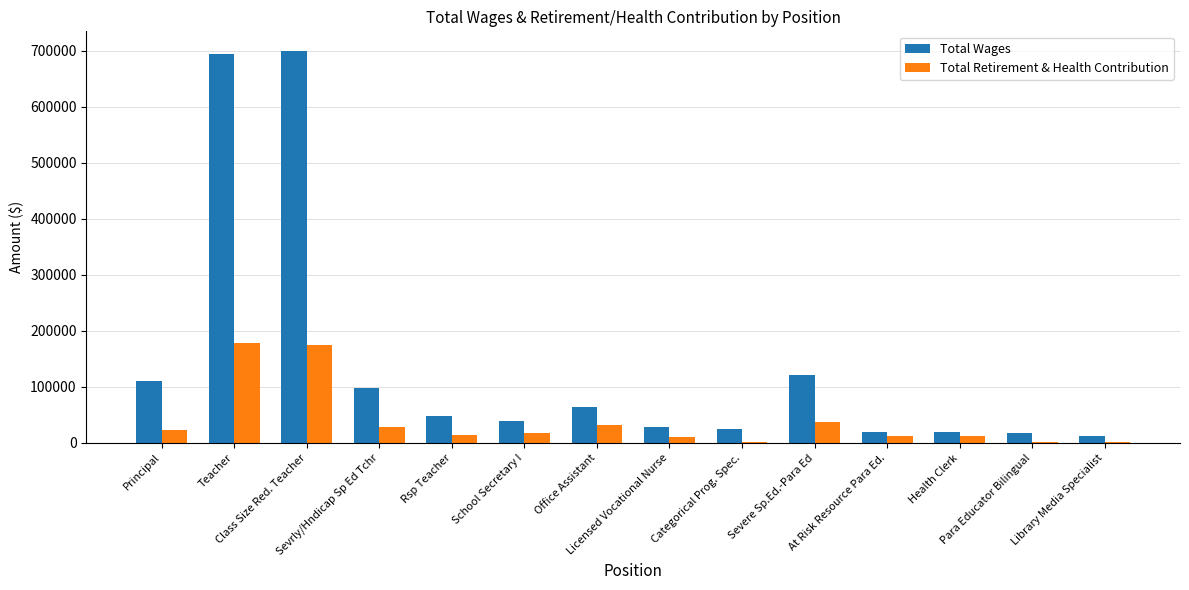

How many series are shown in this chart?

2